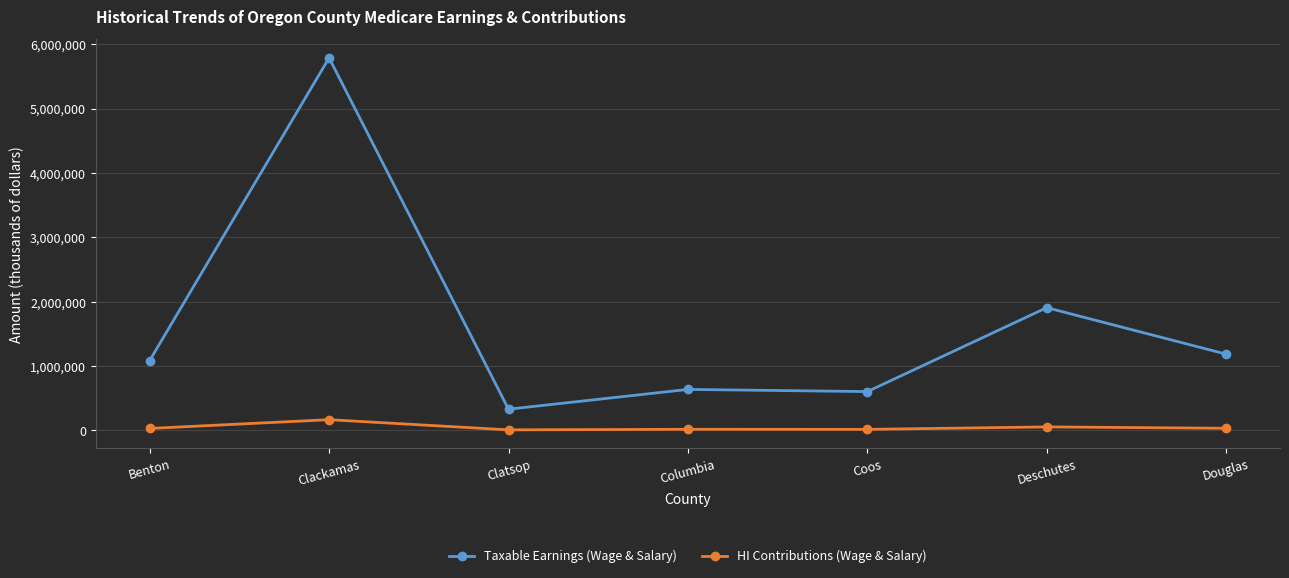

At which label is Taxable Earnings (Wage & Salary) closest to 3059973?

Deschutes